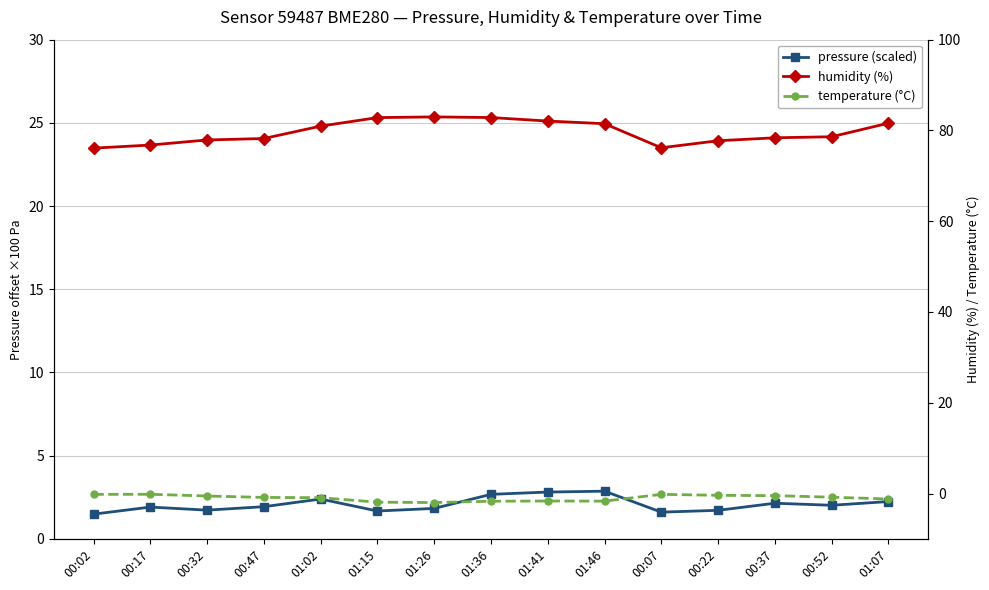

What is the label of the 9th point from the right?

01:26